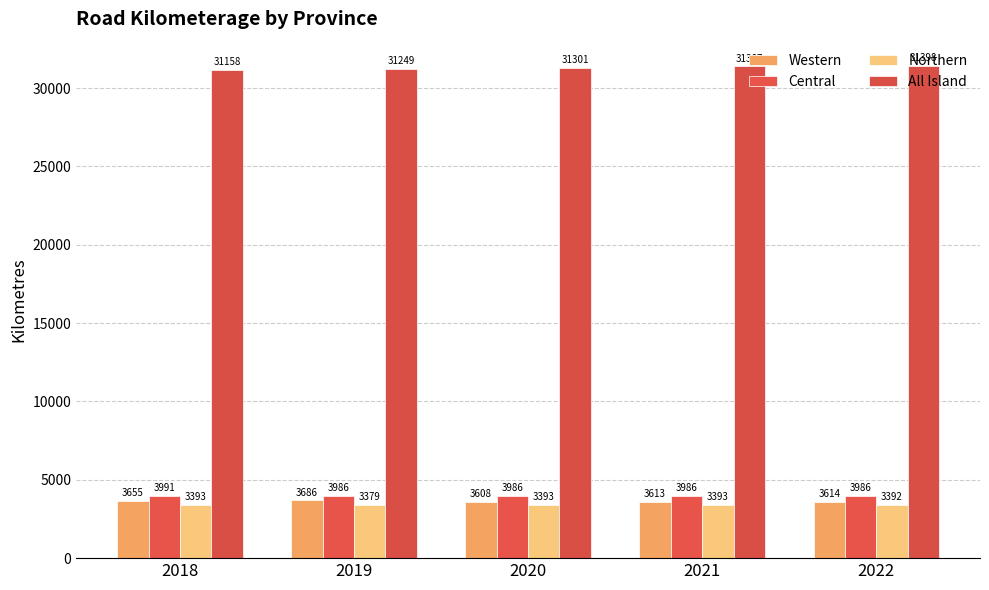

What are all the series names shown in the legend?

Western, Central, Northern, All Island